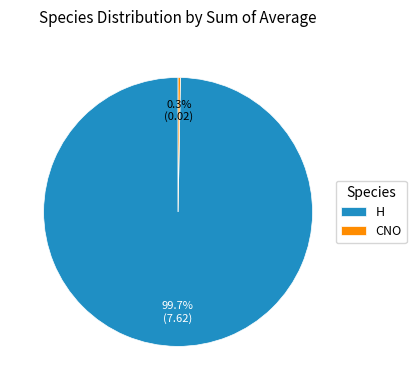

Does any single category account for the majority?

Yes